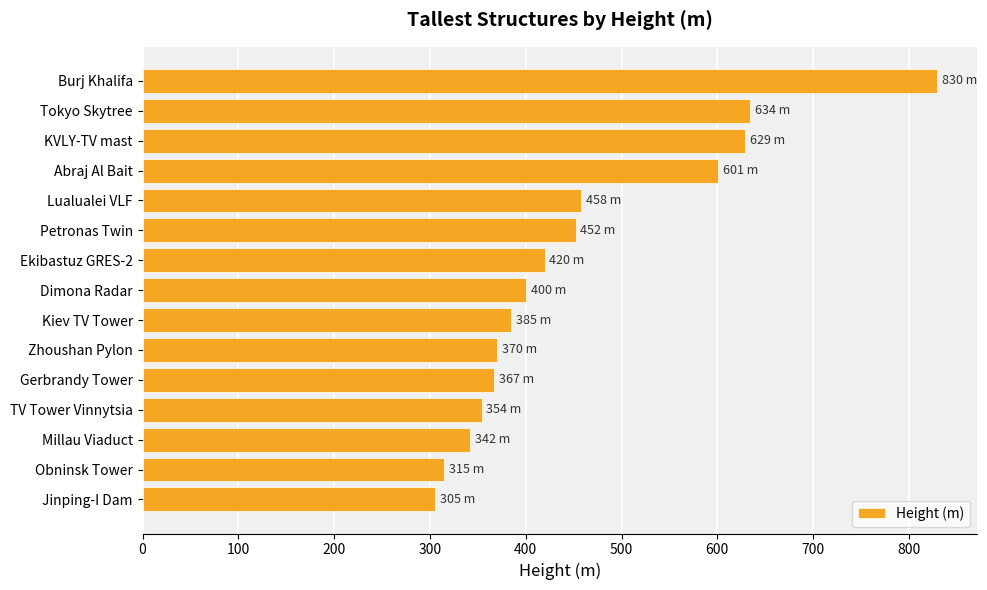

What is the change in value from Millau Viaduct to Obninsk Tower?

-27.0